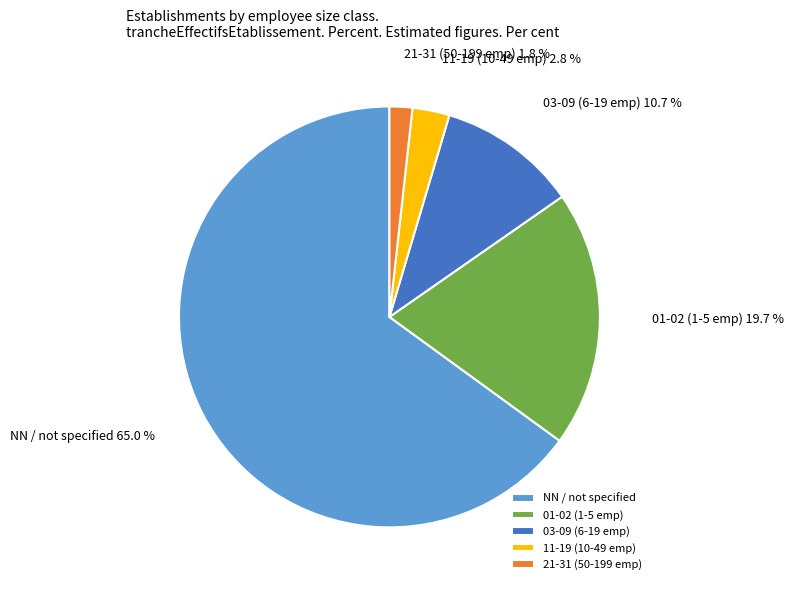

Is the sum of 01-02 (1-5 emp) and 11-19 (10-49 emp) greater than half?

No